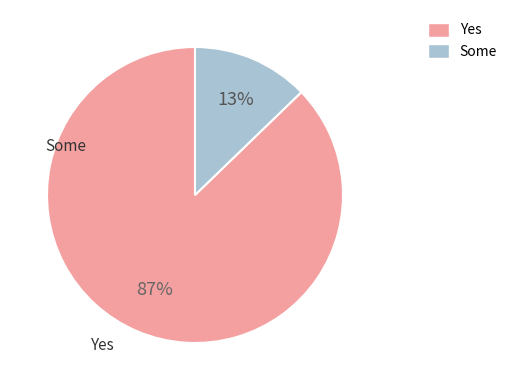

To the nearest percent, what is the difference between the largest and smallest slice percentages?

74%